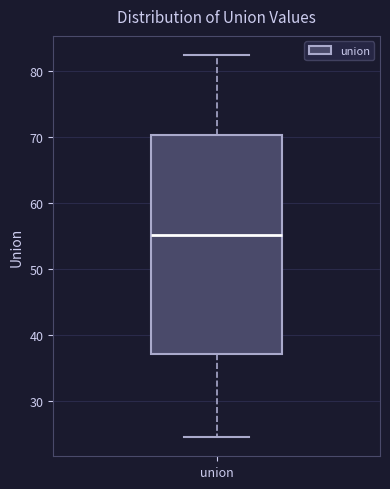

Where does the lower whisker of the box for union end on the y-axis? The values are not printed on the chart, so give them approximately, as read against the axis.

25